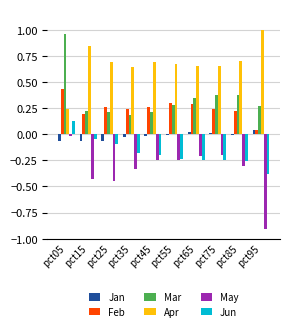

At which category is the sum across all series the highest?

pct05